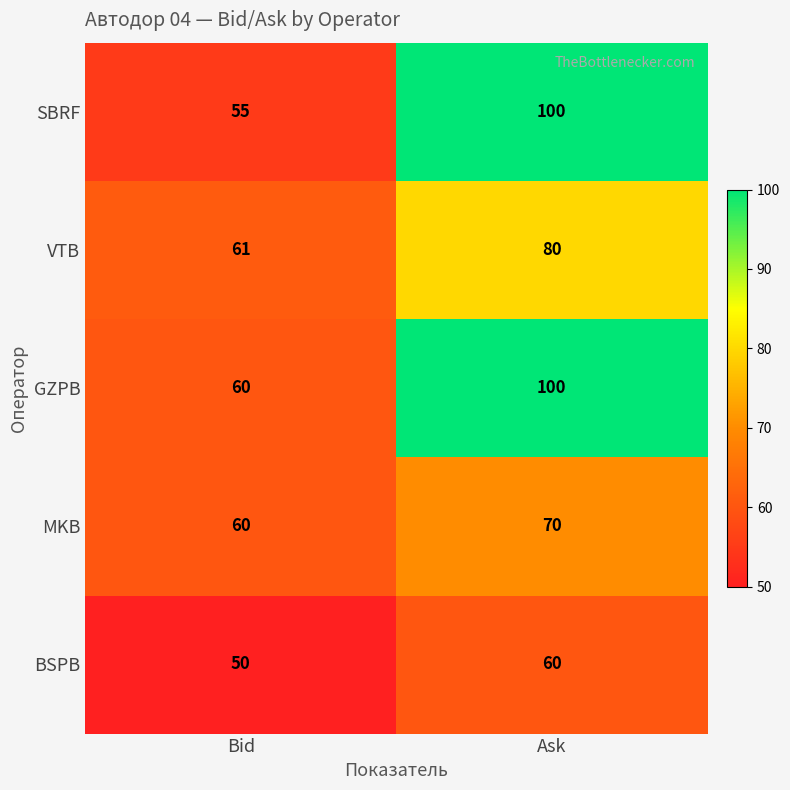

How many values in the VTB series are below 80?

1